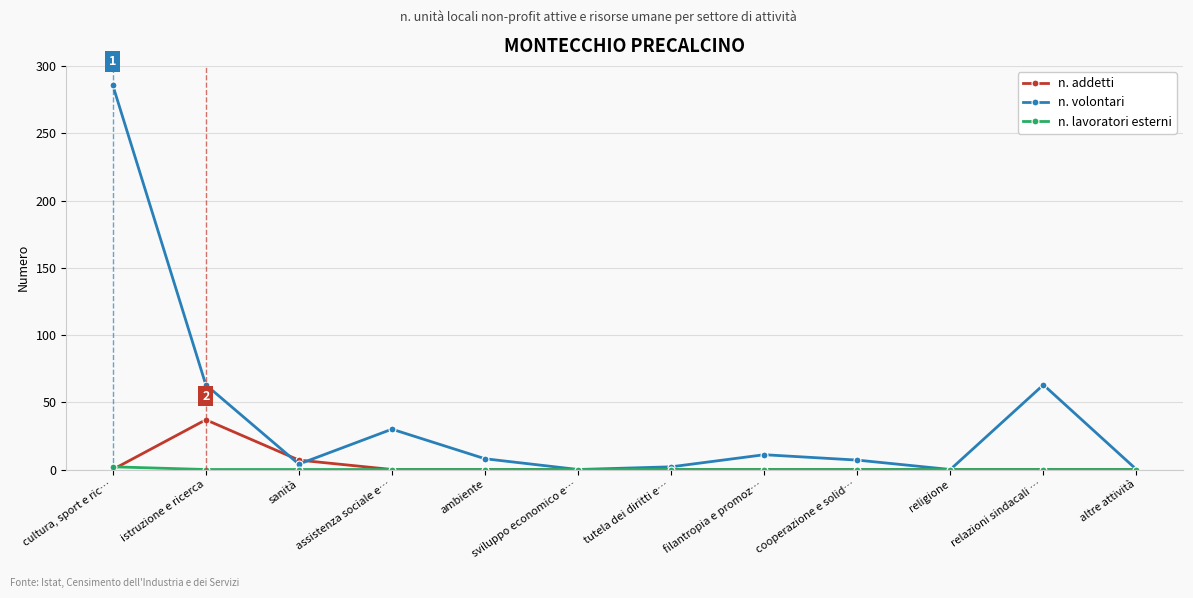

What position from the left is religione?

10